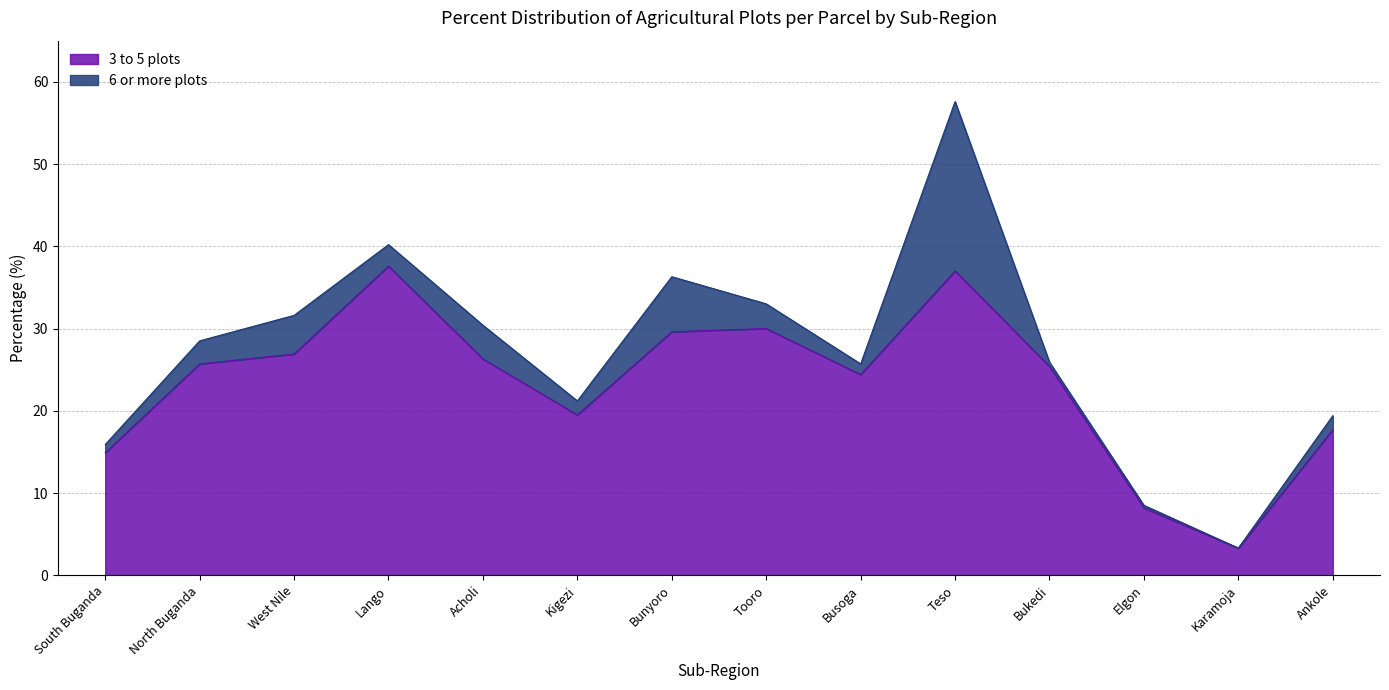

Rank the categories by value from highest to lowest.

Lango, Teso, Tooro, Bunyoro, West Nile, Acholi, North Buganda, Bukedi, Busoga, Kigezi, Ankole, South Buganda, Elgon, Karamoja